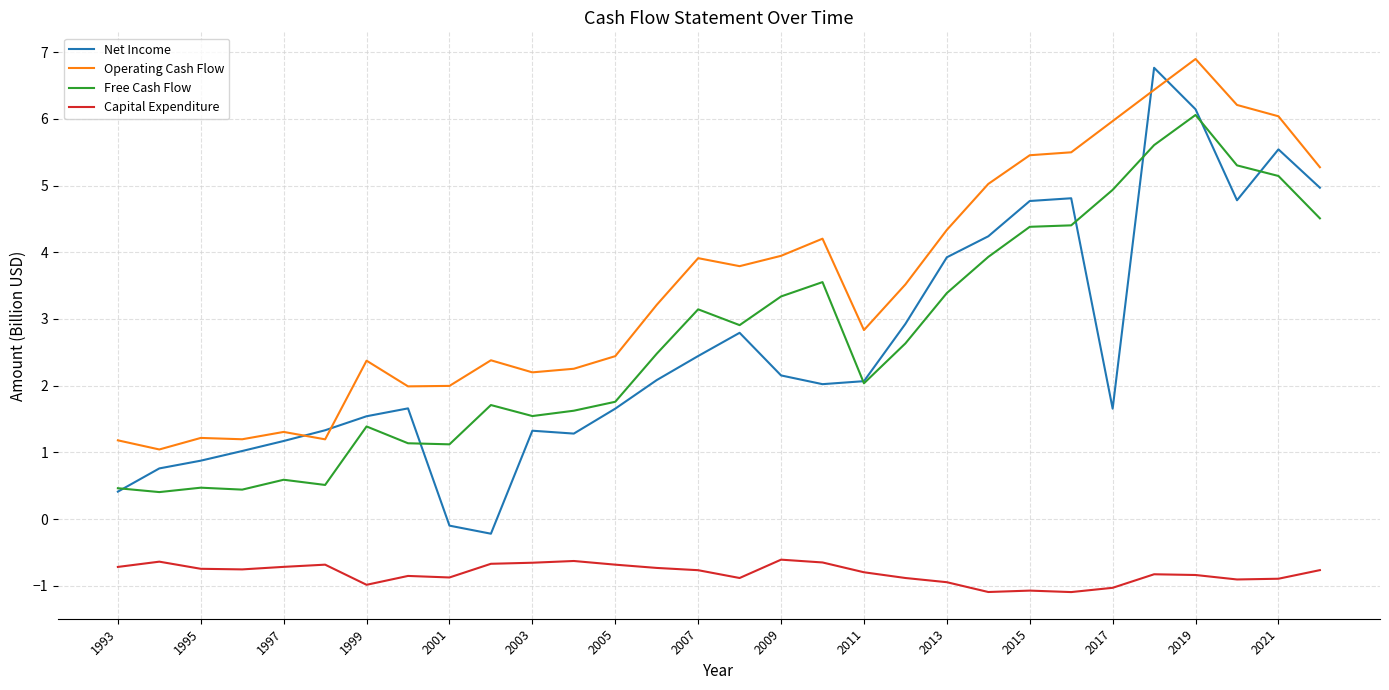

True or false: Capital Expenditure has more than 2 interior local peaks.

True